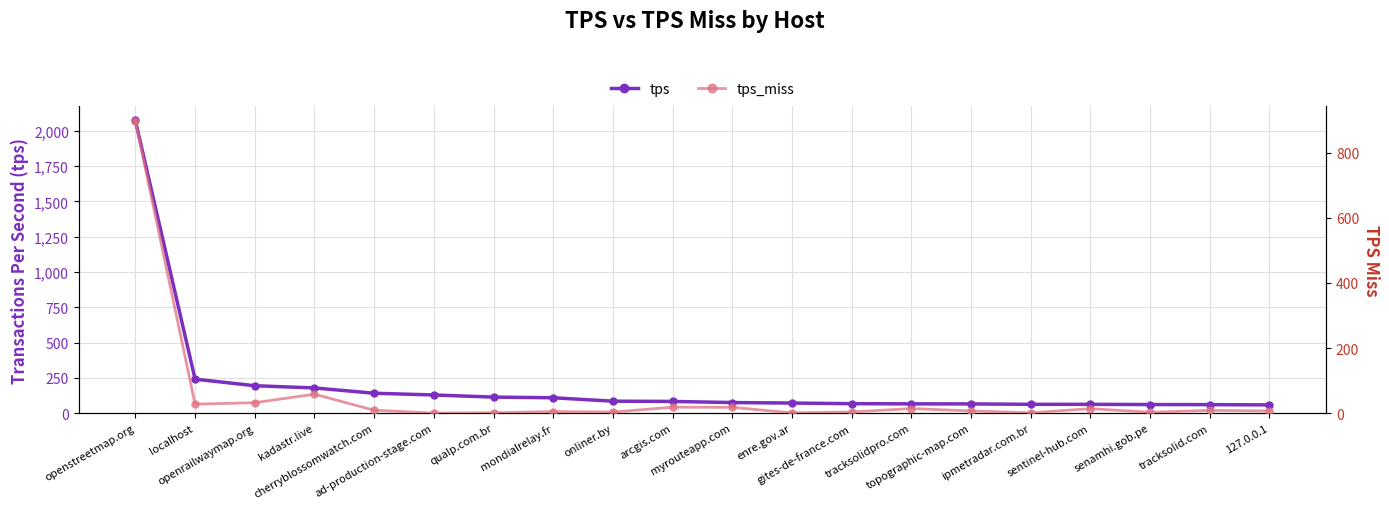

At which category is the sum across all series the highest?

openstreetmap.org